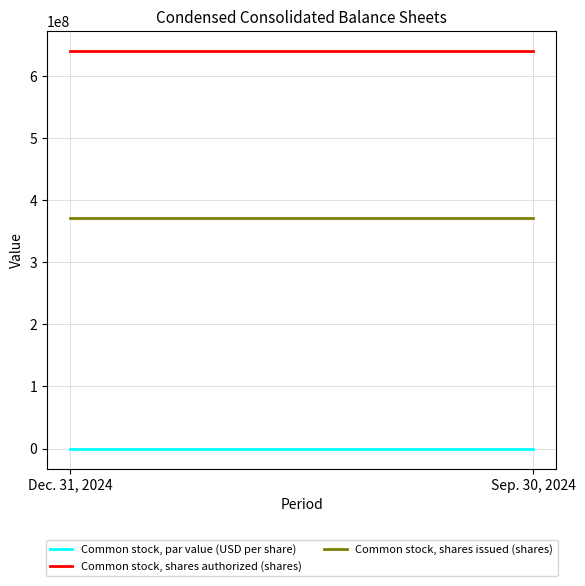

Is it true that Common stock, shares authorized (shares) equals 640000000 at Sep. 30, 2024?

True